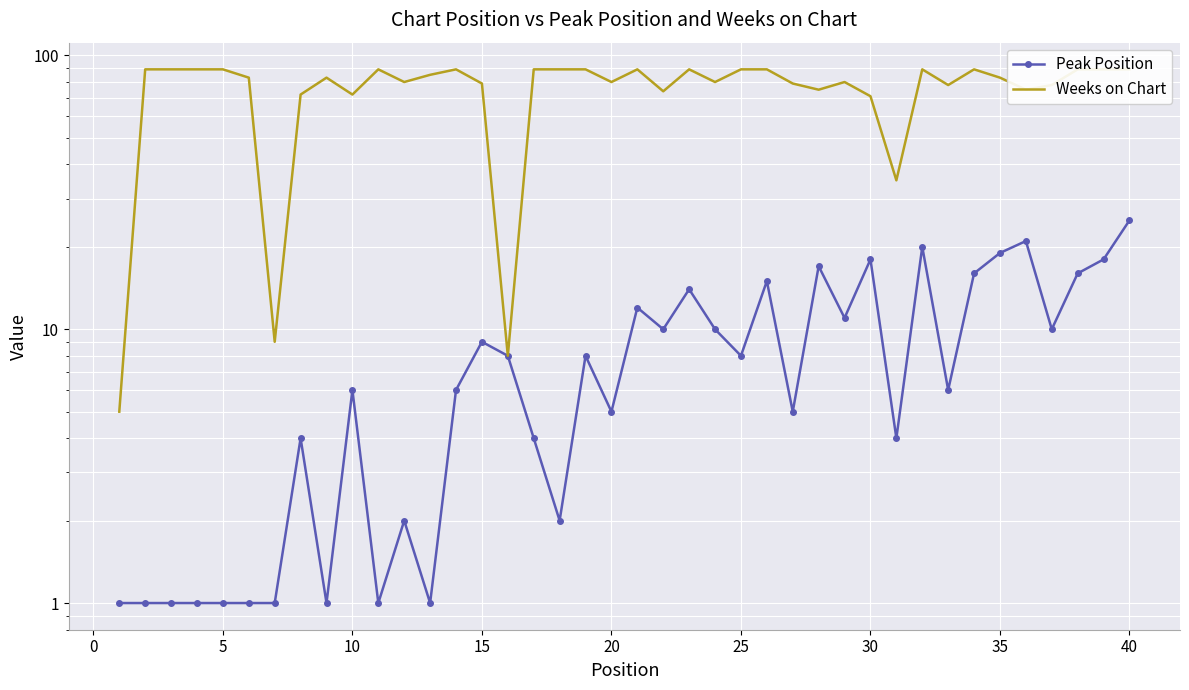

True or false: Peak Position and Weeks on Chart intersect in this chart.

False